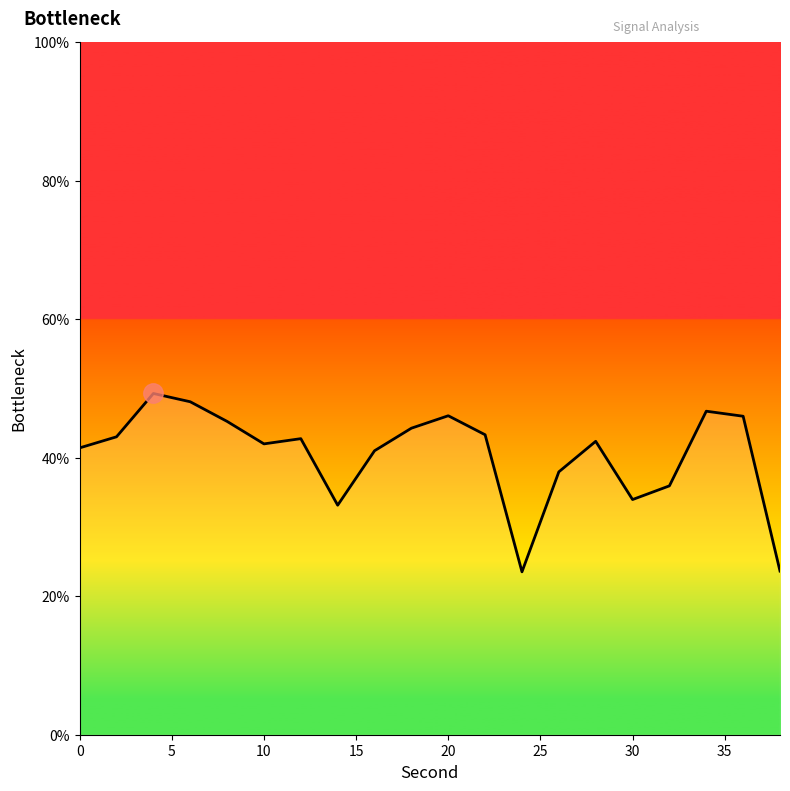

What is the difference between the maximum and minimum values?

25.8